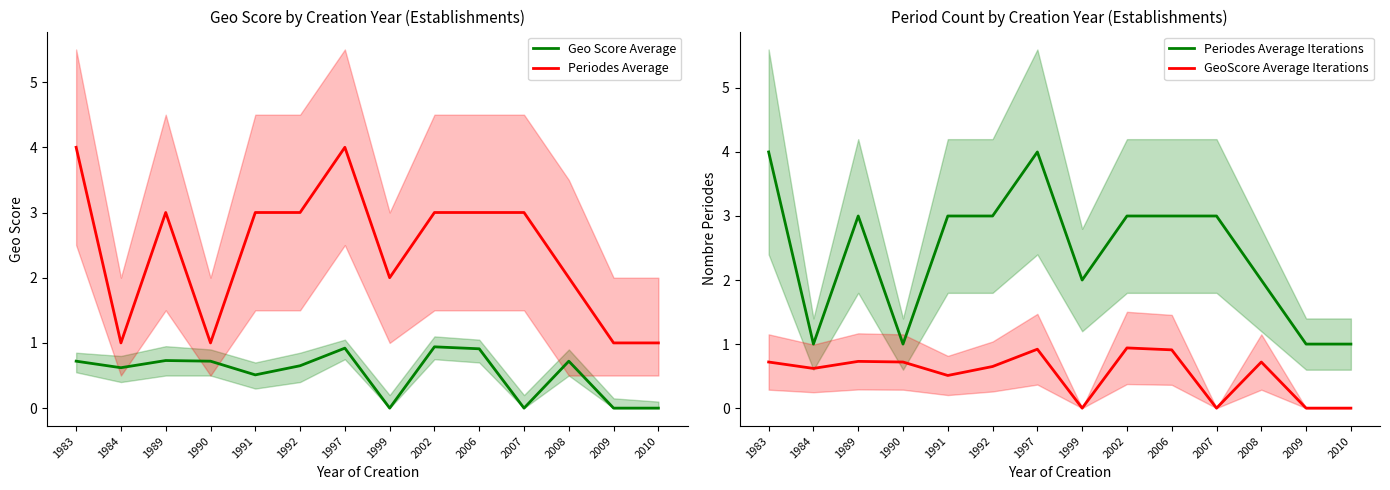

What are all the series names shown in the legend?

Geo Score Average, Periodes Average, Periodes Average Iterations, GeoScore Average Iterations